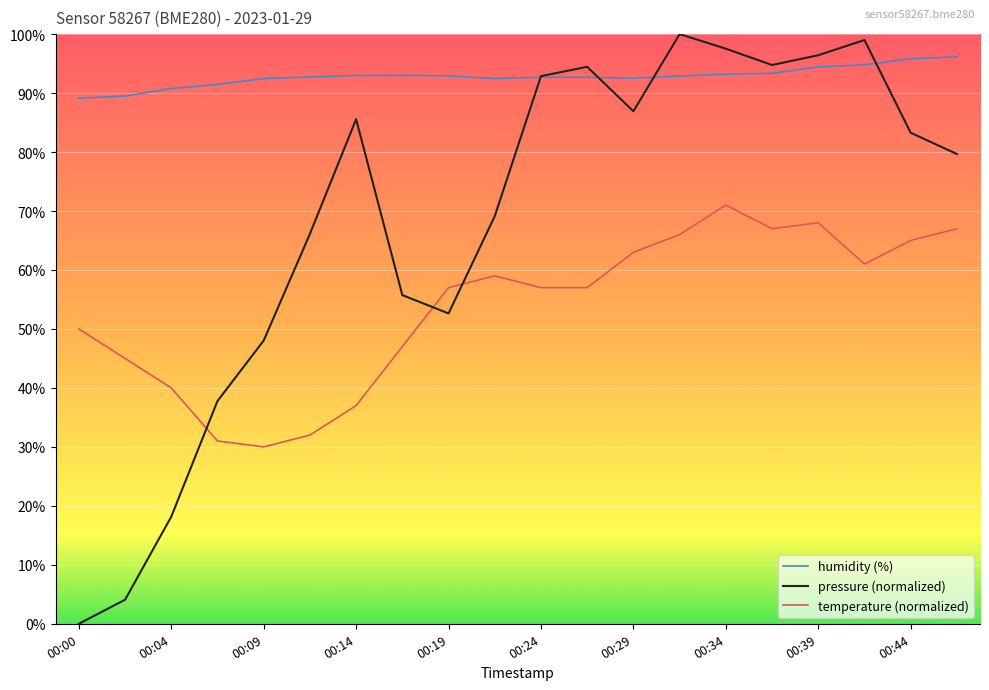

Which series has the largest total across all categories?

humidity (%)